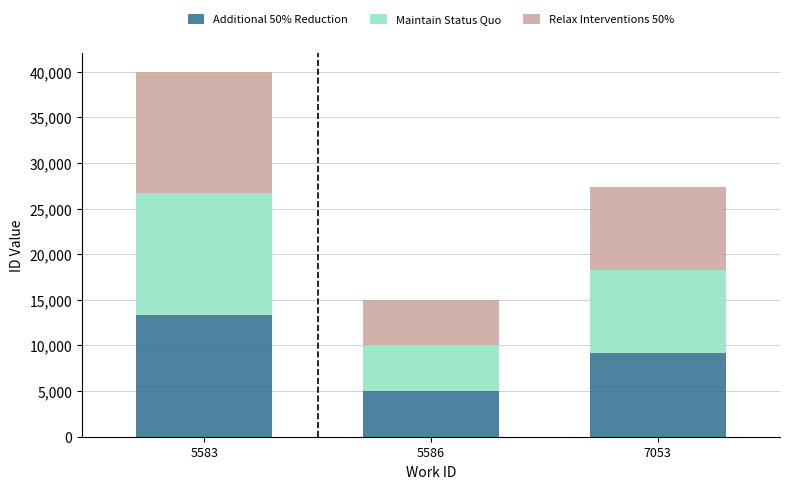

What is the lowest value of the Additional 50% Reduction series?

5000